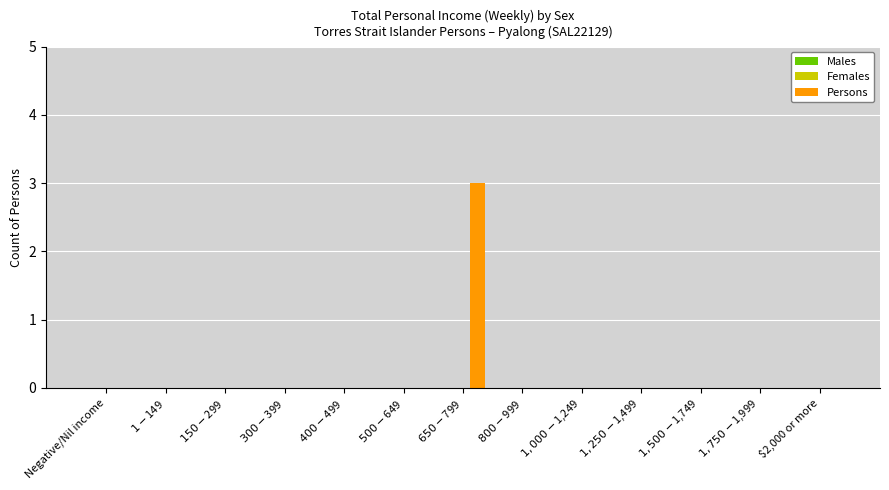

Is it true that the value at $2,000 or more is -1?

False